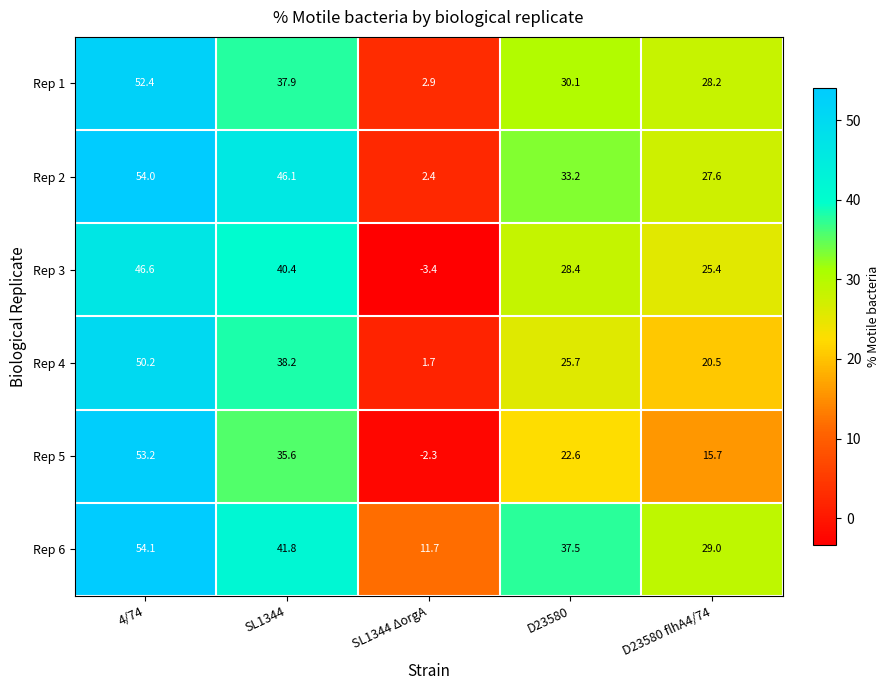

Which series has the widest spread of values?

Rep 5